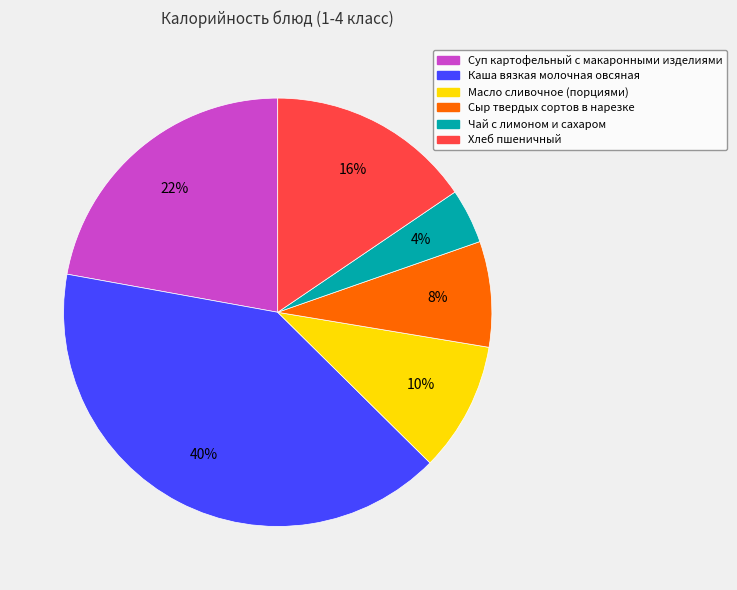

To the nearest percent, what portion does Суп картофельный с макаронными изделиями represent?

22%